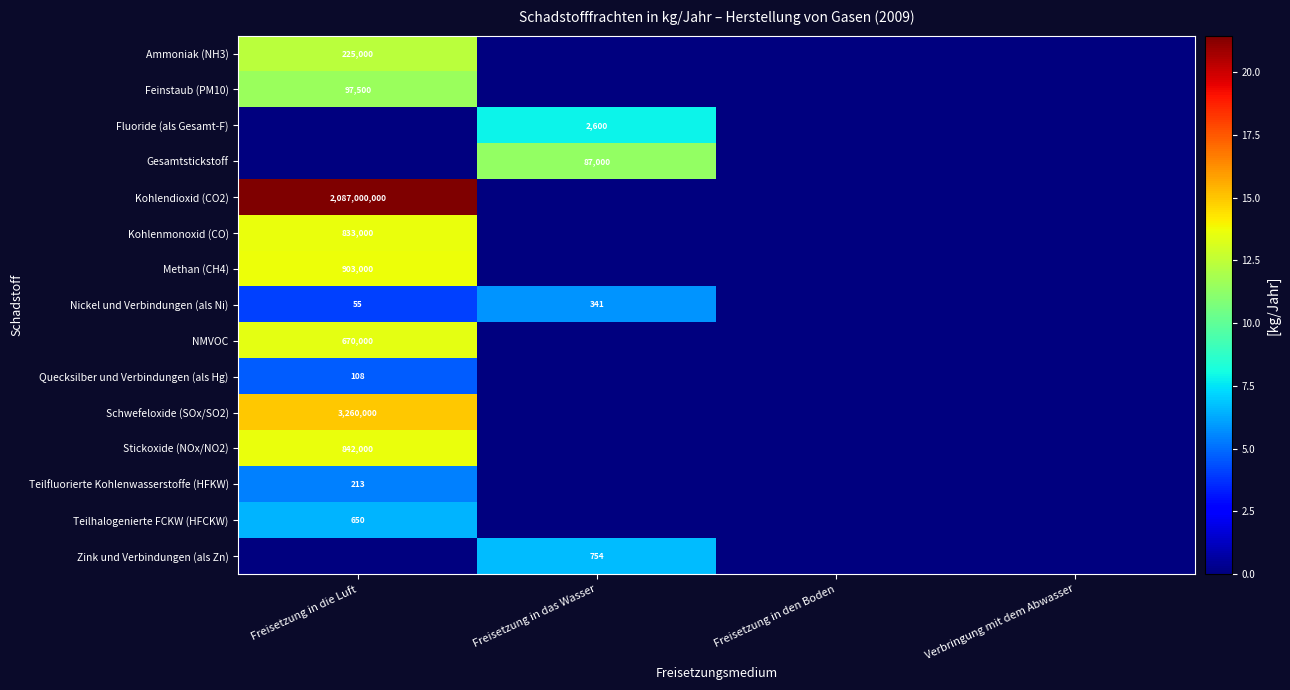

Is it true that Feinstaub (PM10) equals 97500 at Freisetzung in die Luft?

True